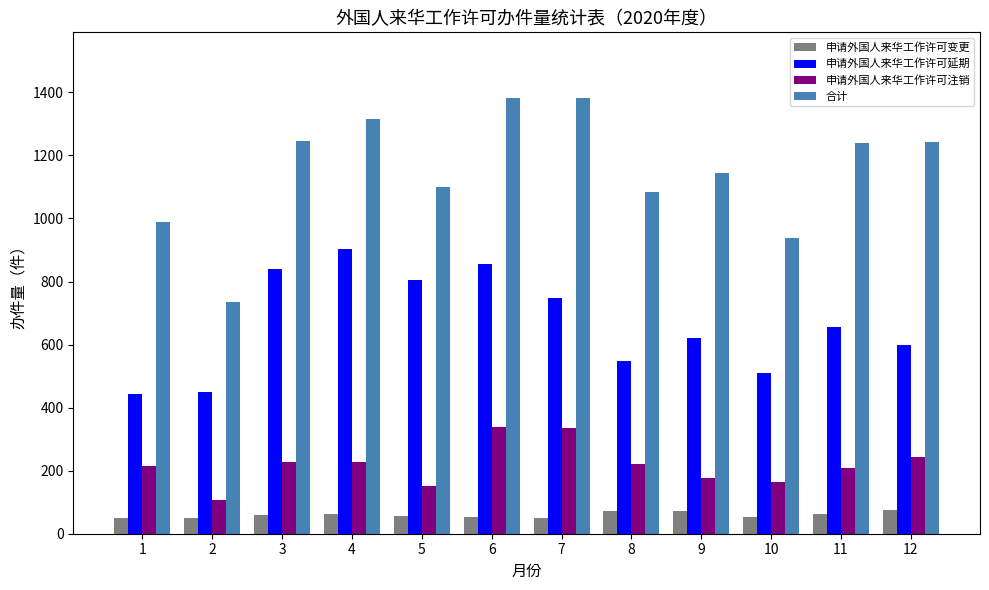

What is the sum of all 申请外国人来华工作许可延期 values?

7971